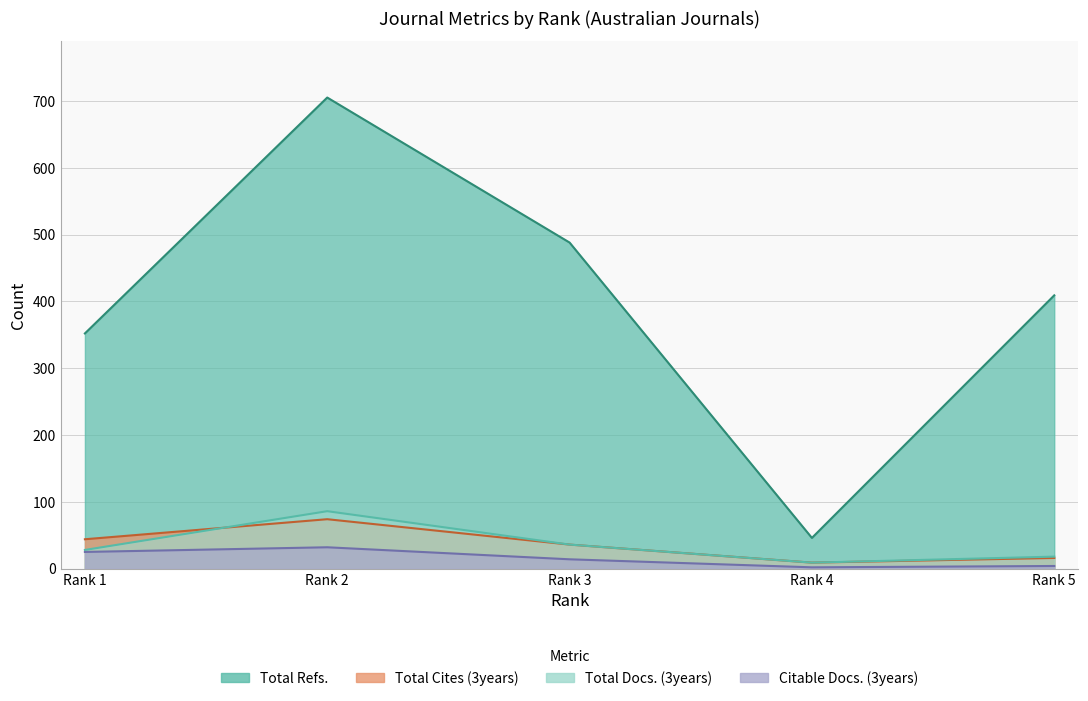

What is the value of the Total Cites (3years) point at the 2nd from the left?

74